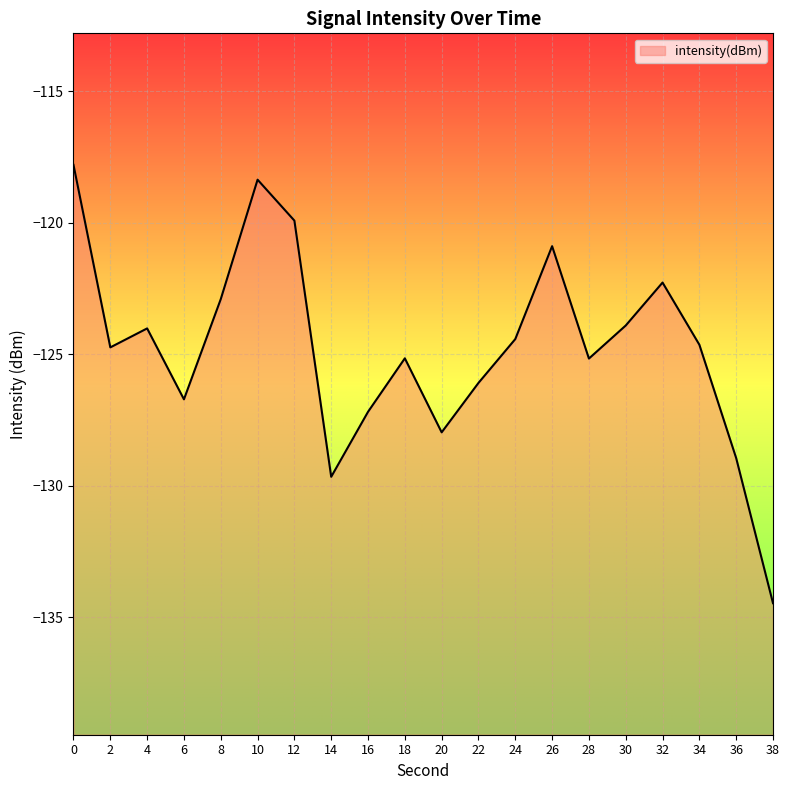

How many categories are shown in the chart?

20